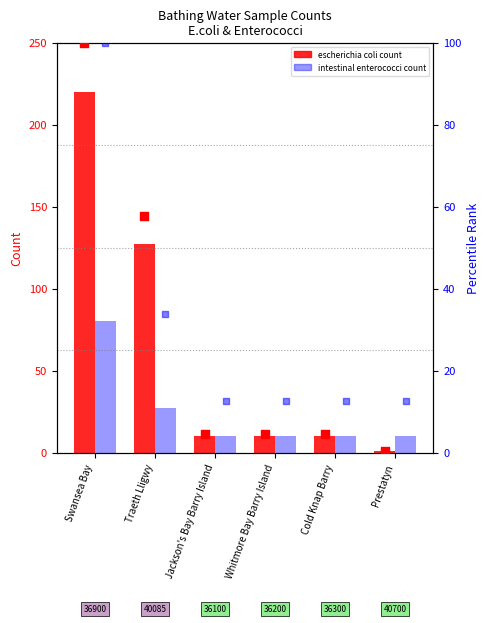

Which series has the largest total across all categories?

escherichia coli count